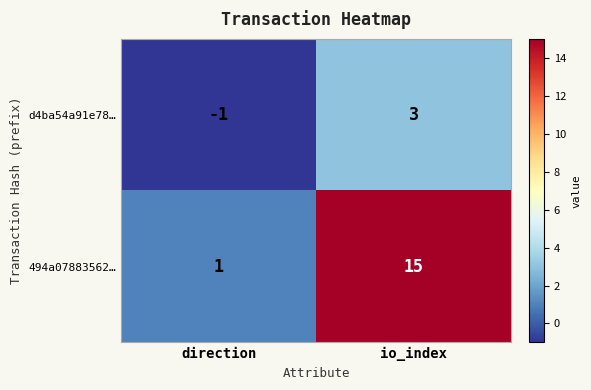

What is the difference between the maximum and minimum values in the 494a07883562… series?

14